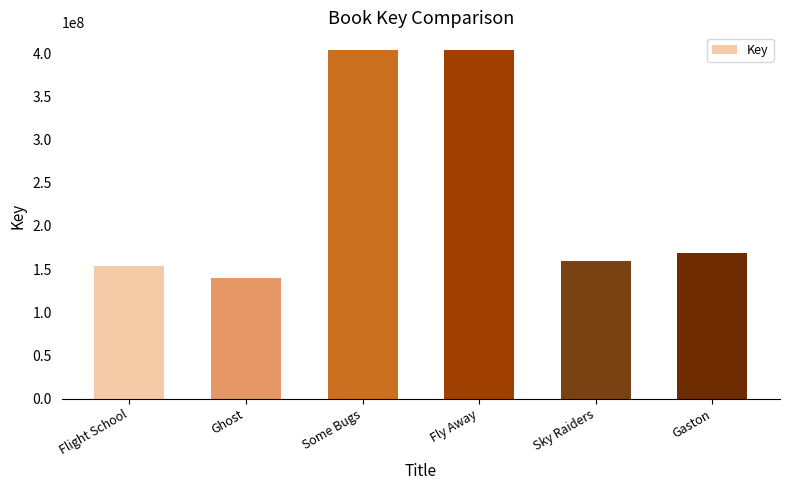

What is the ratio of the value at Fly Away to the value at Gaston?

2.4